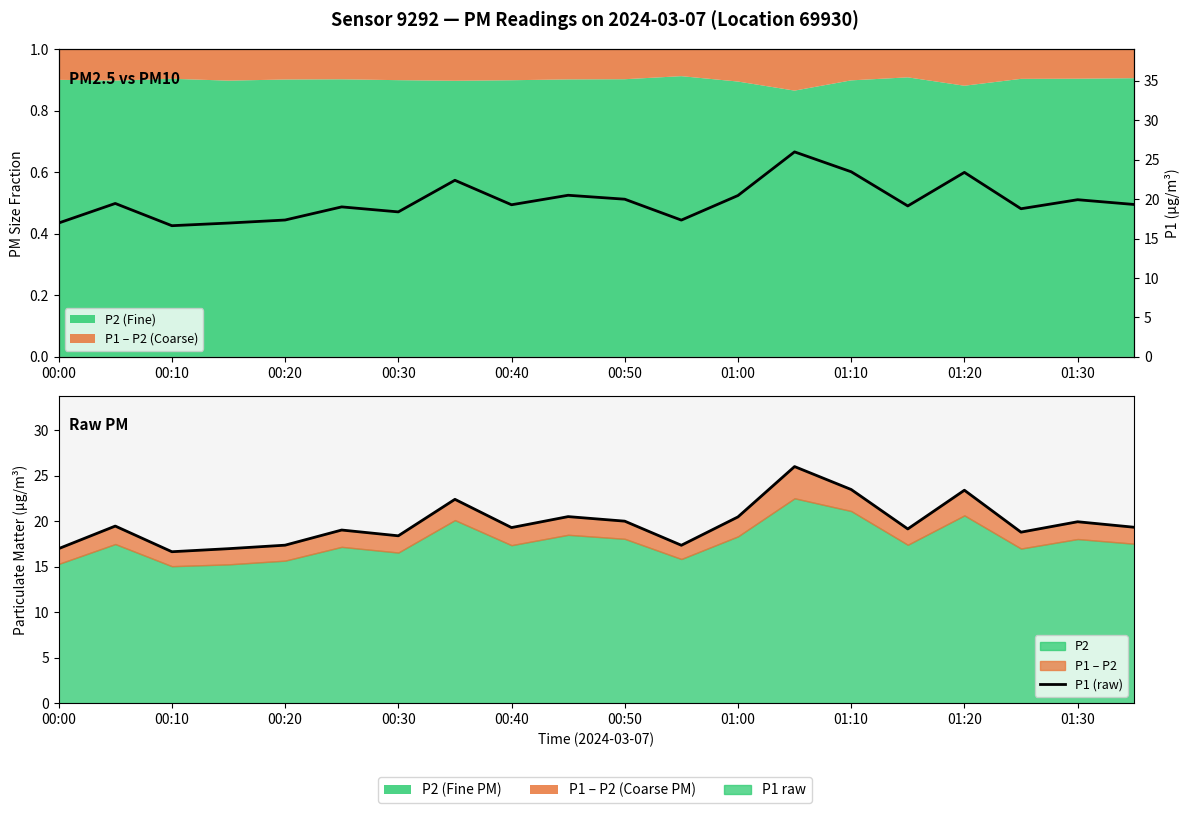

What is the sum of all values?

394.9